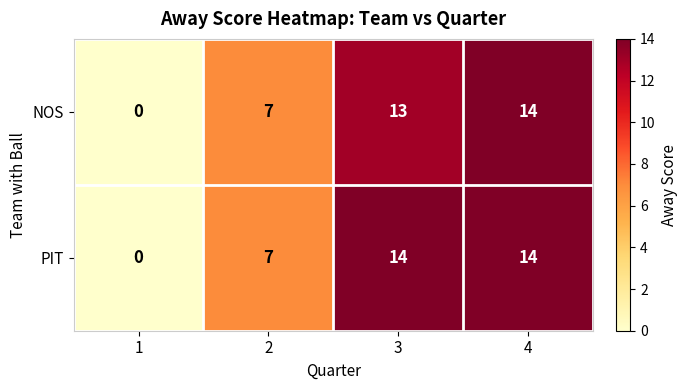

What is the approximate value of NOS at 2?

7